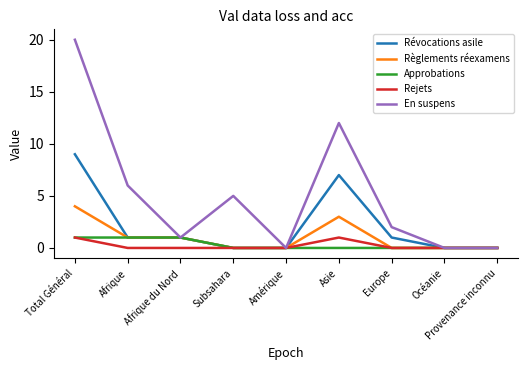

At Asie, list the series in order from largest to smallest.

En suspens, Révocations asile, Règlements réexamens, Rejets, Approbations